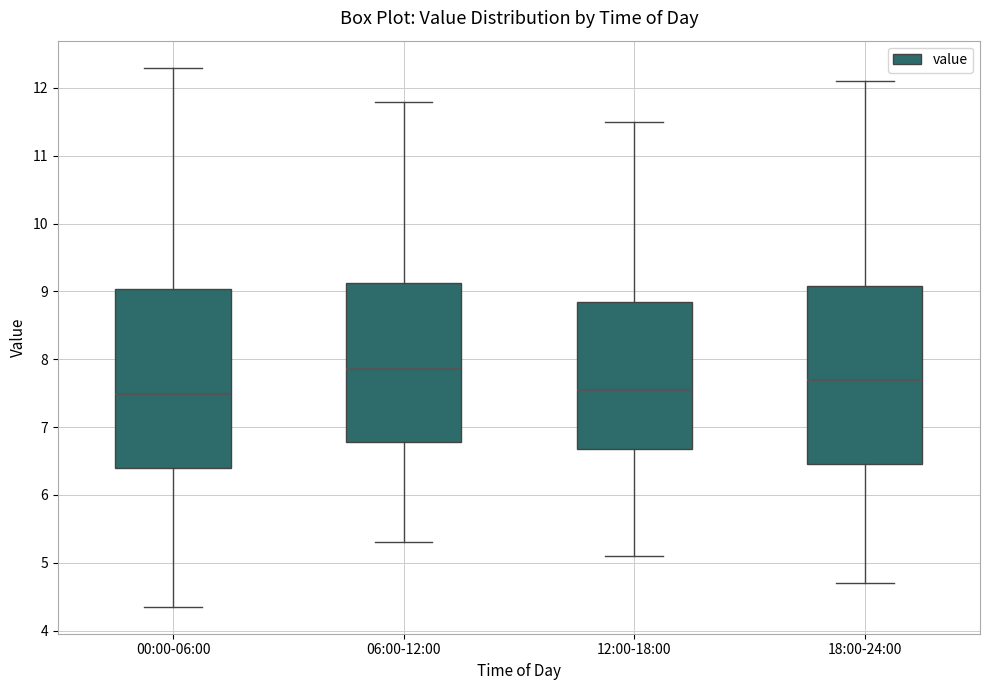

Reading left to right, transcribe this box plot: for each box, give where its median line is, the range the box spans, and where its two whiskers end, as read against the y-axis. The values are not printed on the chart, so give them approximately, as read against the axis.

00:00-06:00: median 7.5, box 6.4 to 9.0, whiskers 4.4 to 12.3
06:00-12:00: median 7.9, box 6.8 to 9.1, whiskers 5.3 to 11.8
12:00-18:00: median 7.6, box 6.7 to 8.9, whiskers 5.1 to 11.5
18:00-24:00: median 7.7, box 6.5 to 9.1, whiskers 4.7 to 12.1